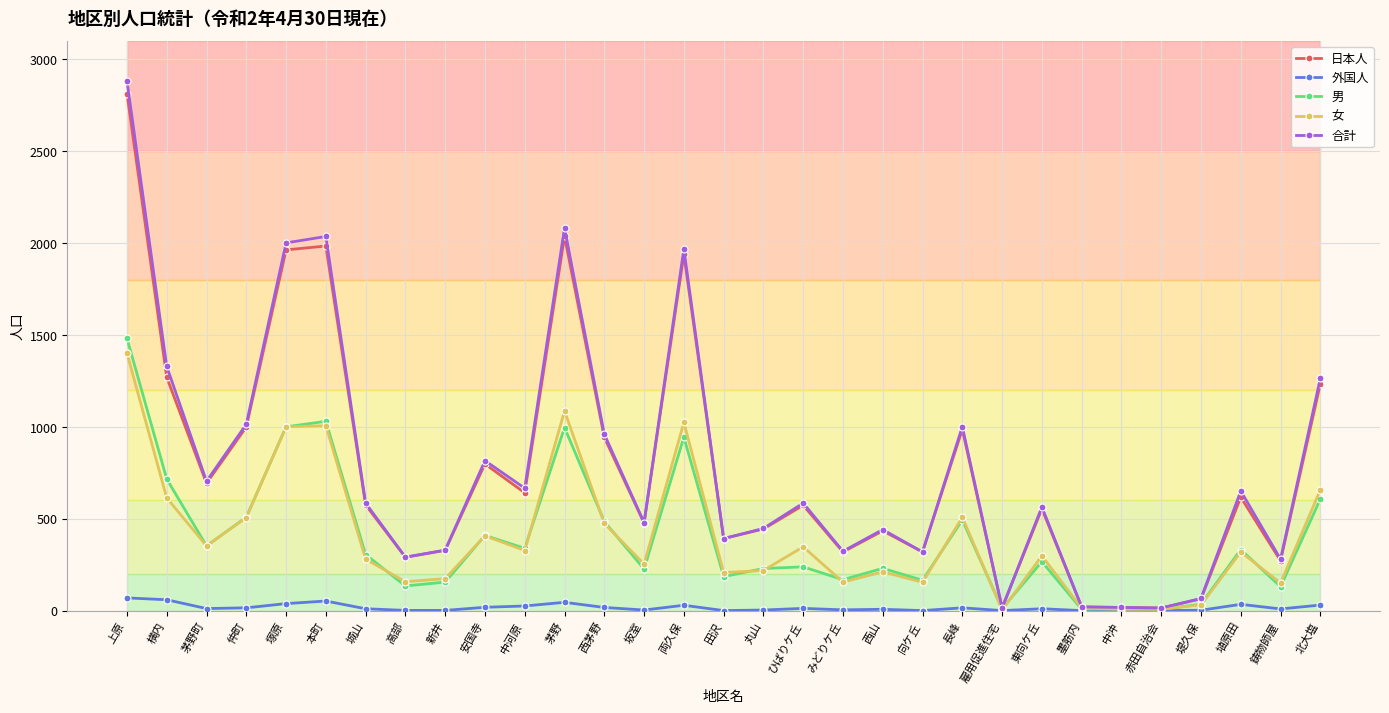

What is the difference between the highest and lowest values at 仲町?

999